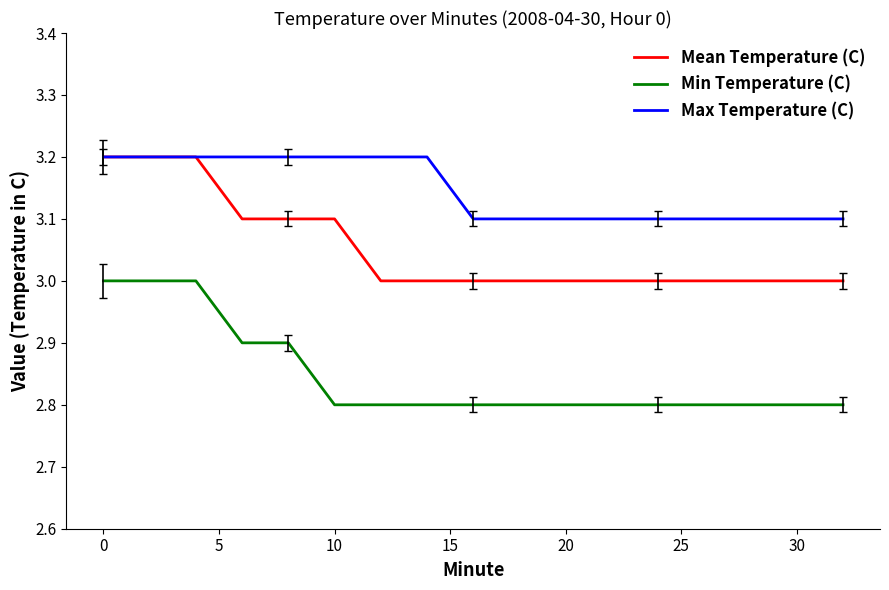

True or false: Min Temperature (C) and Max Temperature (C) cross at least once.

False